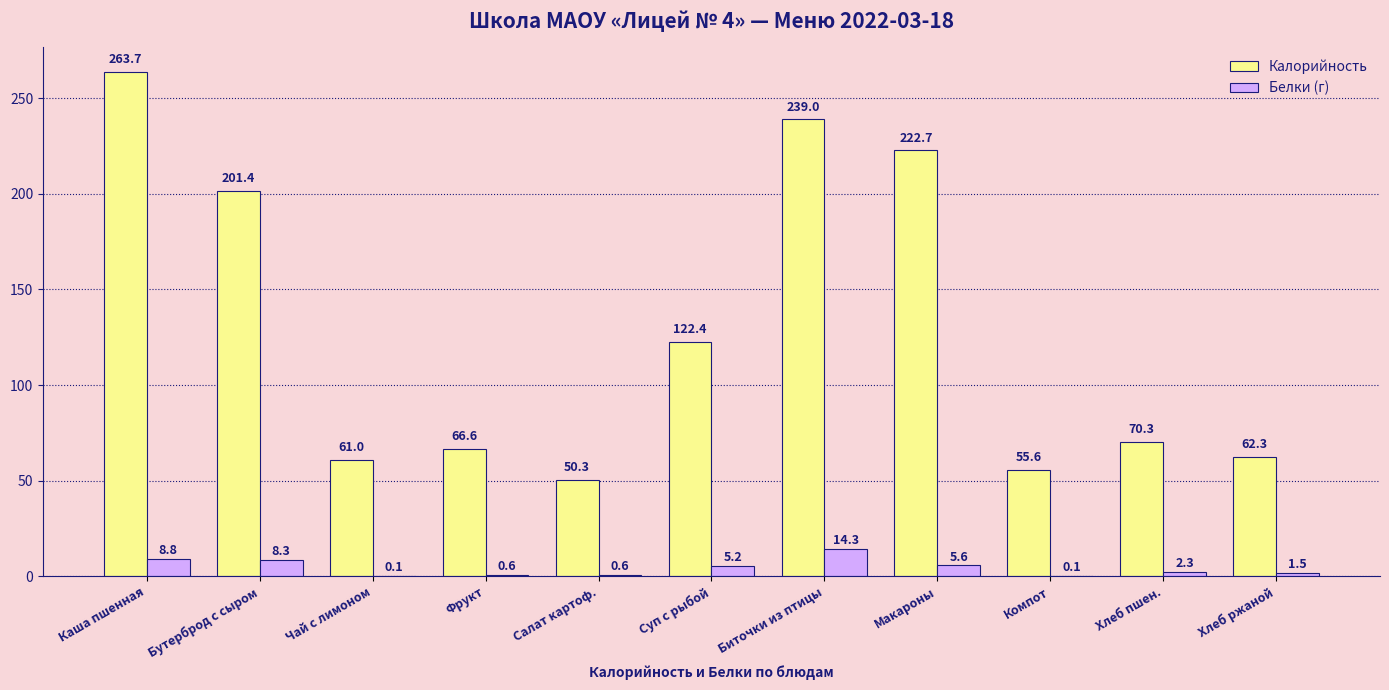

Does the chart contain stacked bars?

No